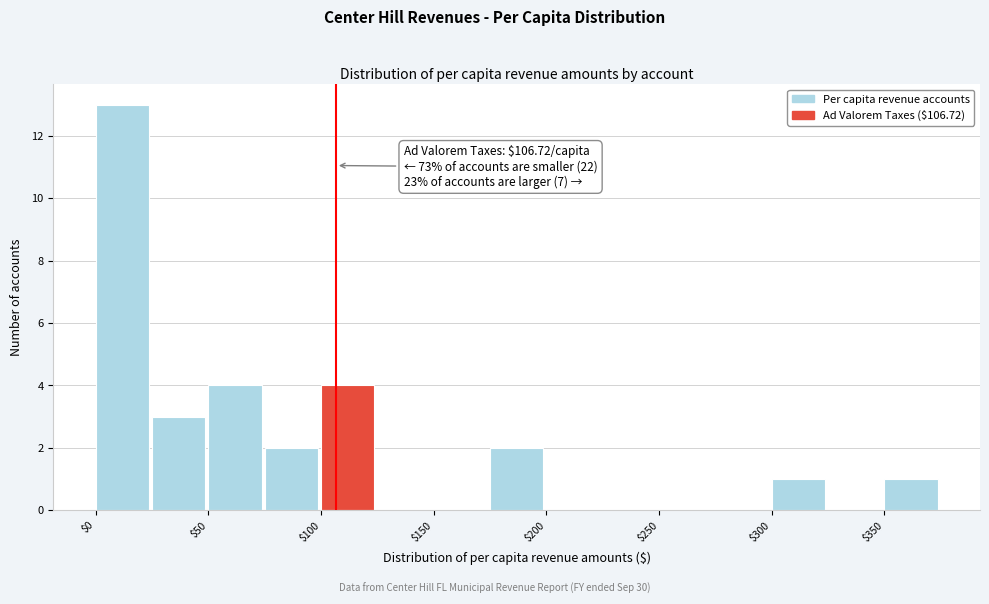

Over which range of the x-axis is the bar tallest?

0 to 25